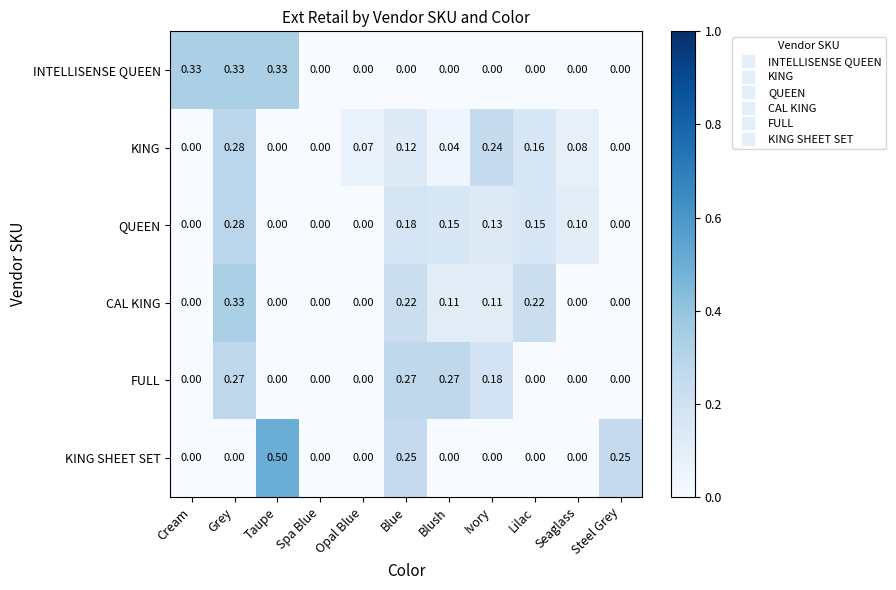

Which label corresponds to the largest value in the chart?

Taupe